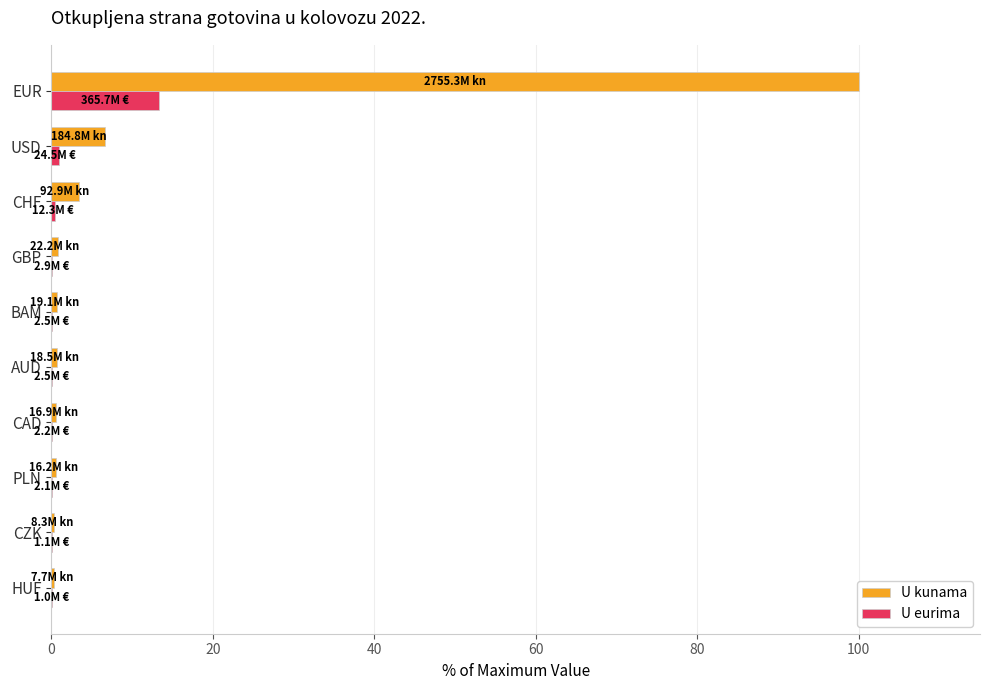

The value of U eurima at EUR is 13.3. True or false?

True